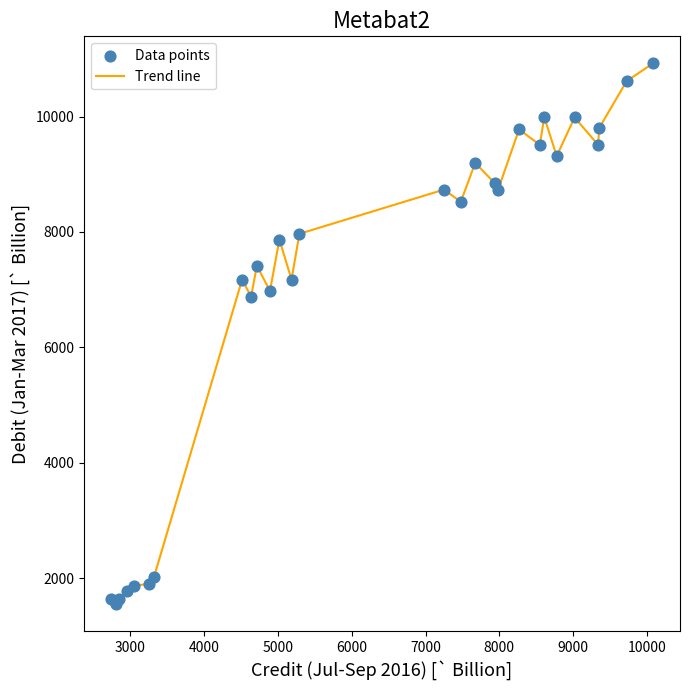

What is the minimum value shown in the chart?

1559.0